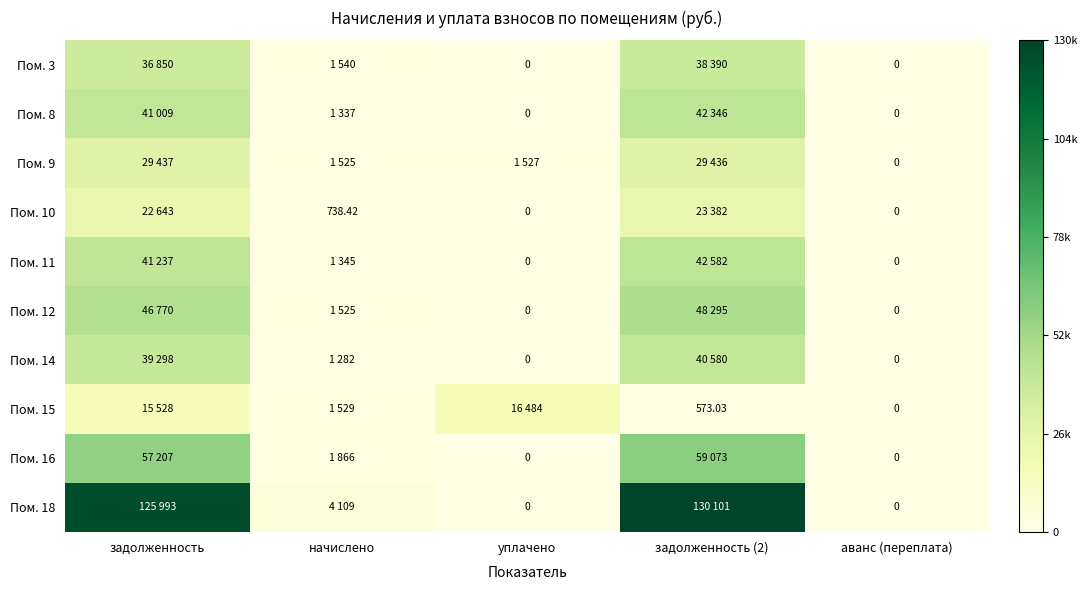

What is the difference between the Пом. 12 values at начислено and задолженность?

45244.3